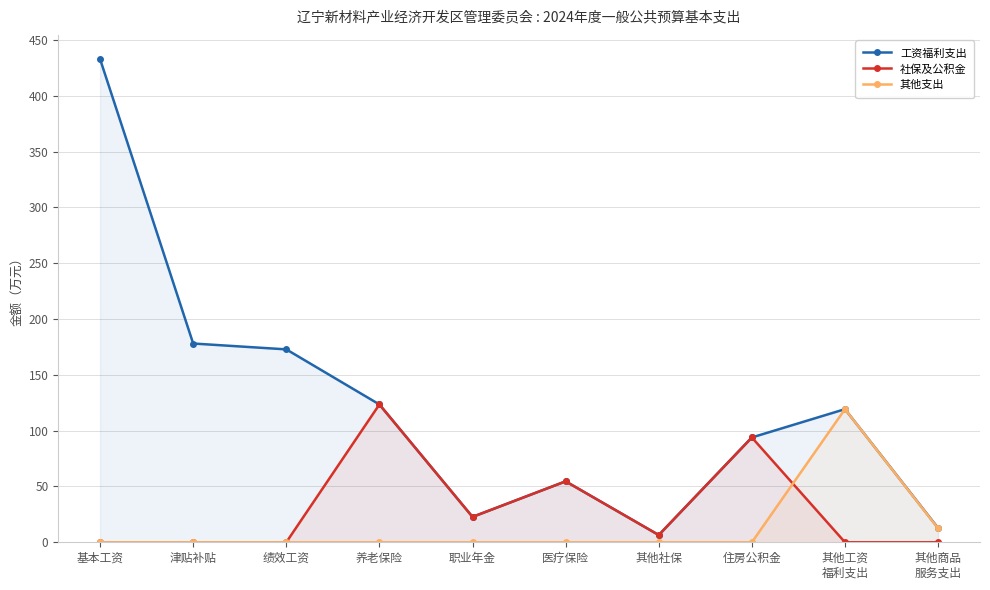

What are all the series names shown in the legend?

工资福利支出, 社保及公积金, 其他支出